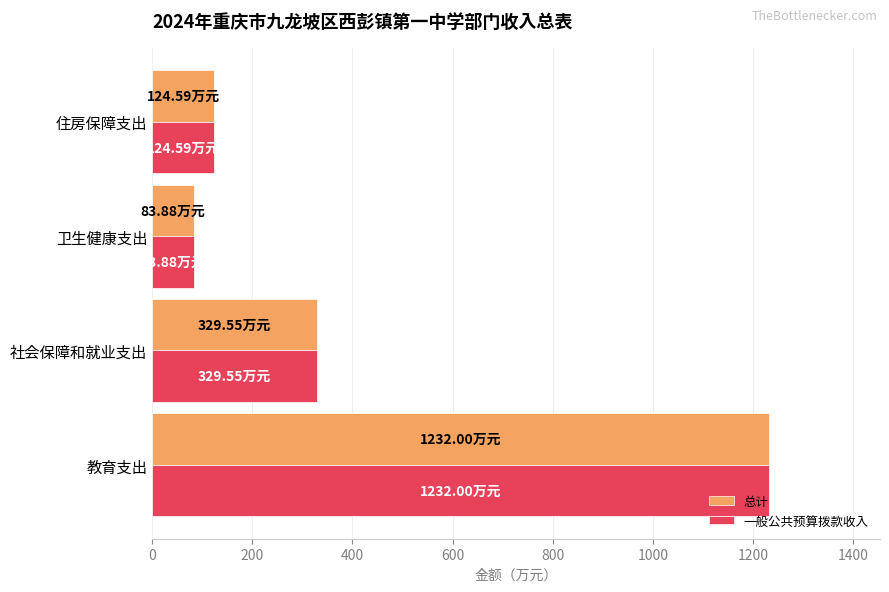

At which label is 一般公共预算拨款收入 closest to 657?

社会保障和就业支出